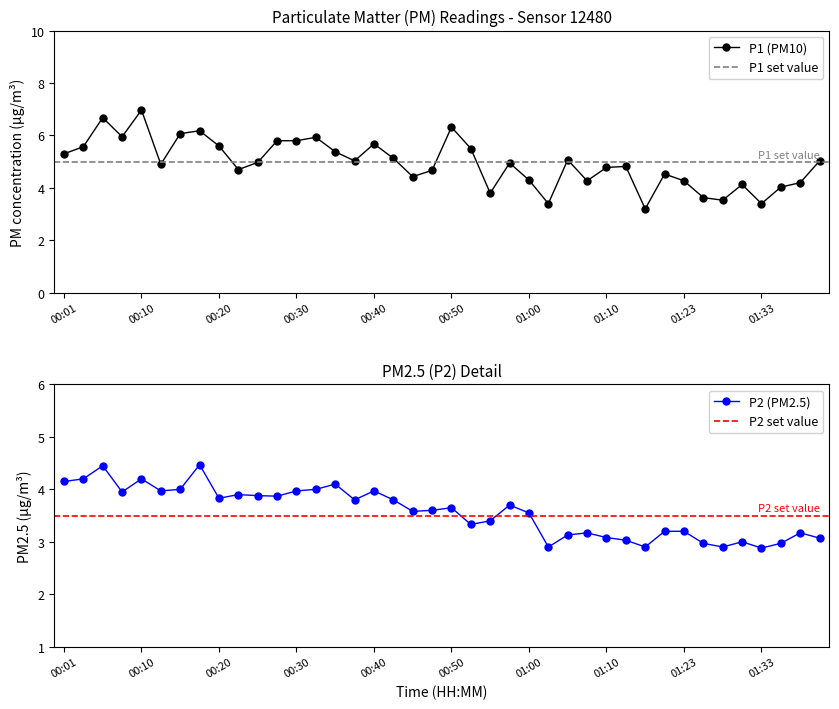

The value of P1 (PM10) at 00:30 is 5.8. True or false?

True